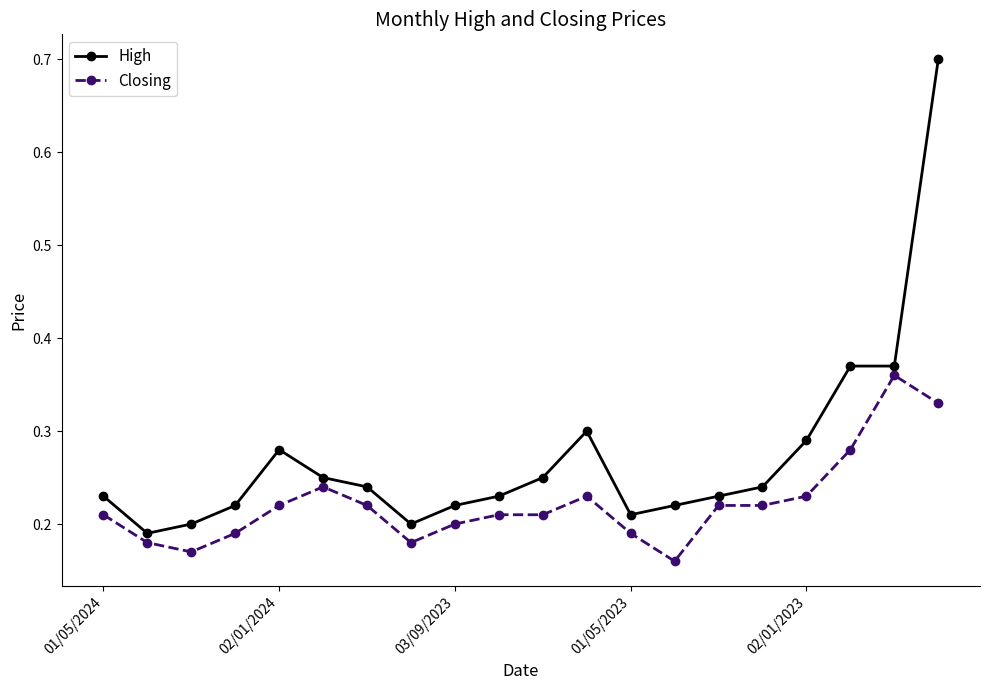

Which series has the widest spread of values?

High